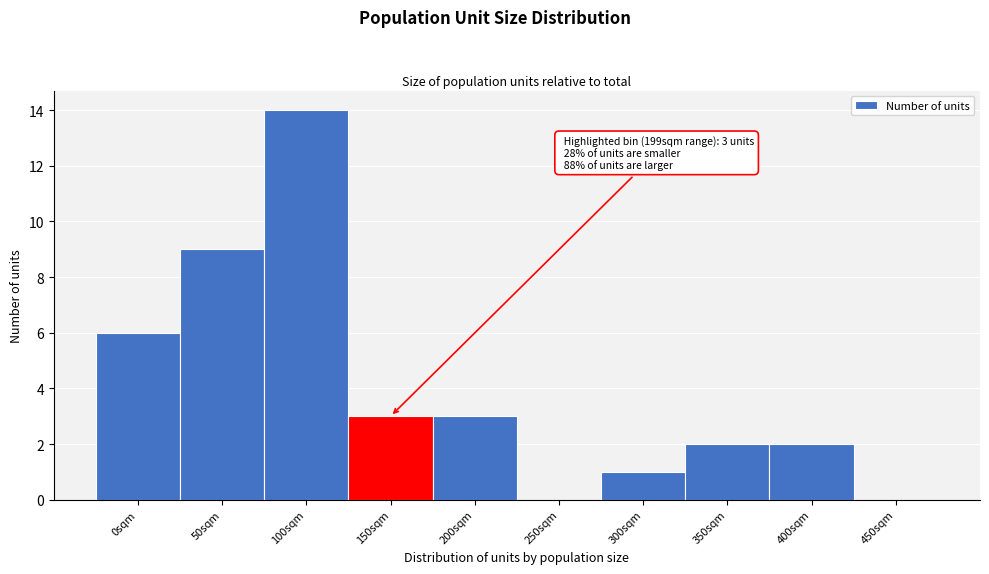

Reading left to right, what are all the values shown in this chart?

0sqm=6	50sqm=9	100sqm=14	150sqm=3	200sqm=3	250sqm=0	300sqm=1	350sqm=2	400sqm=2	450sqm=0